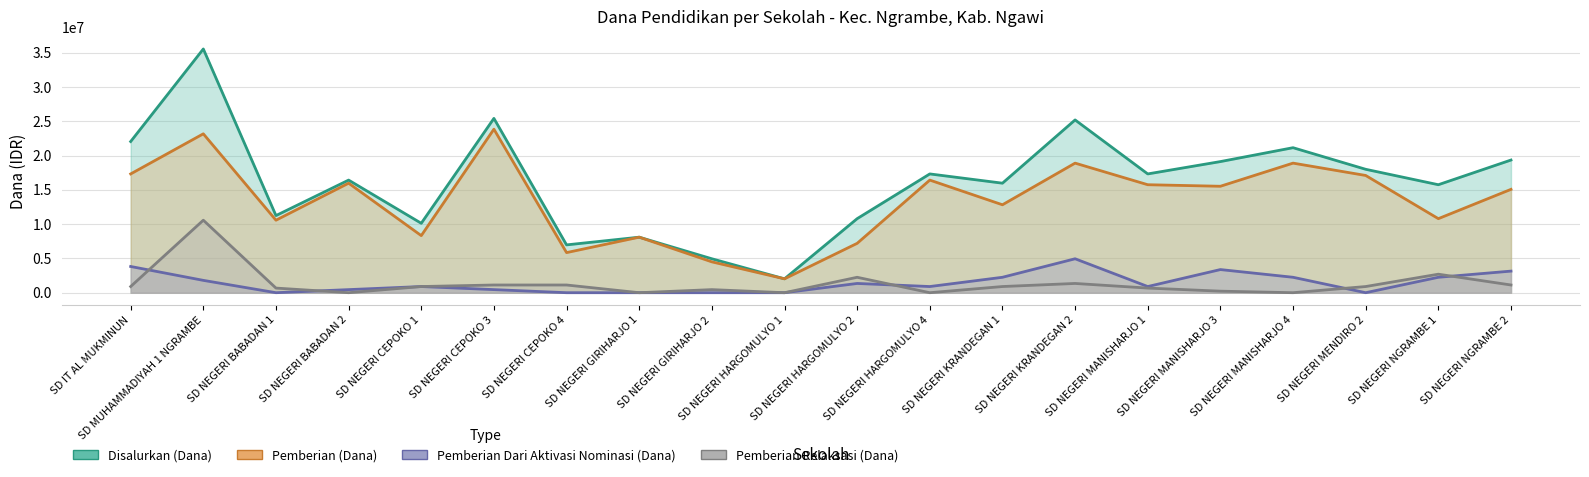

True or false: Pemberian Dari Aktivasi Nominasi (Dana) has a value of -2940715 at SD NEGERI GIRIHARJO 1.

False